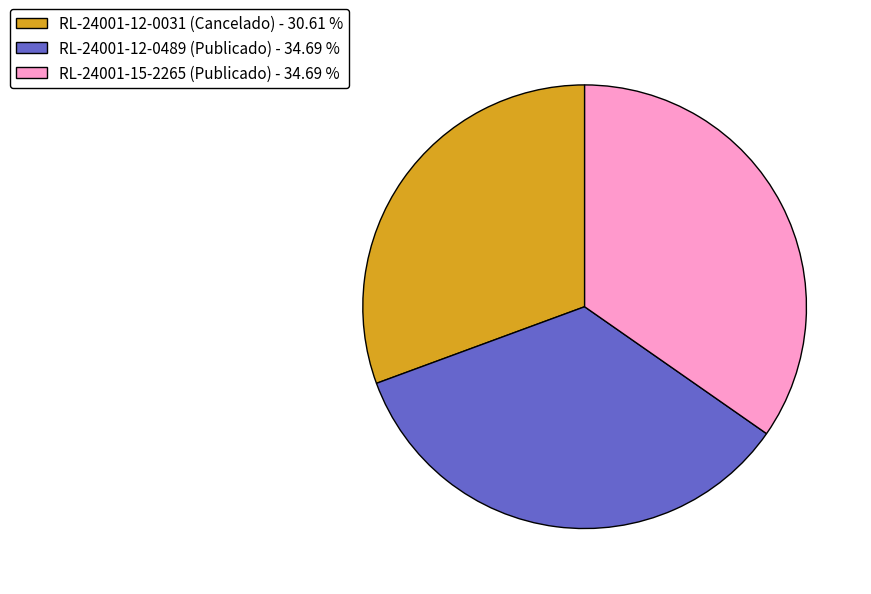

Count the number of slices in the pie.

3